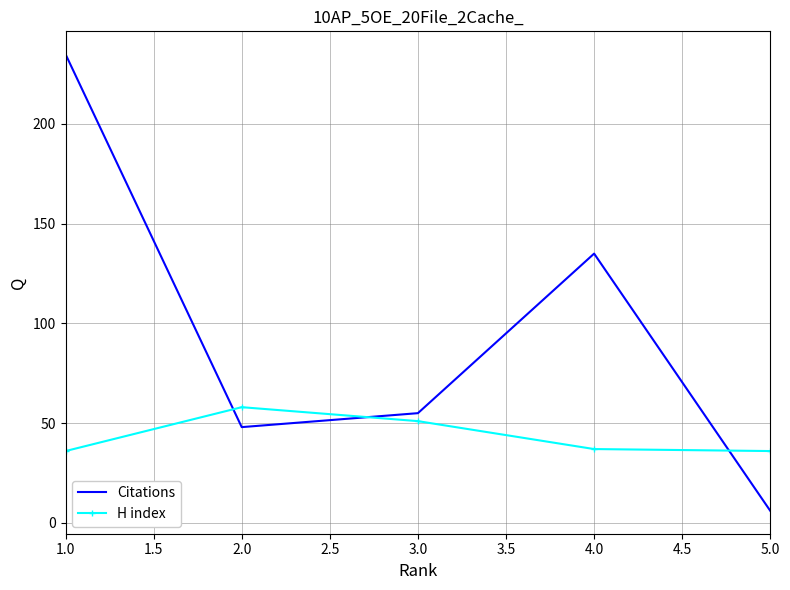

What is the maximum value shown in the chart?

235